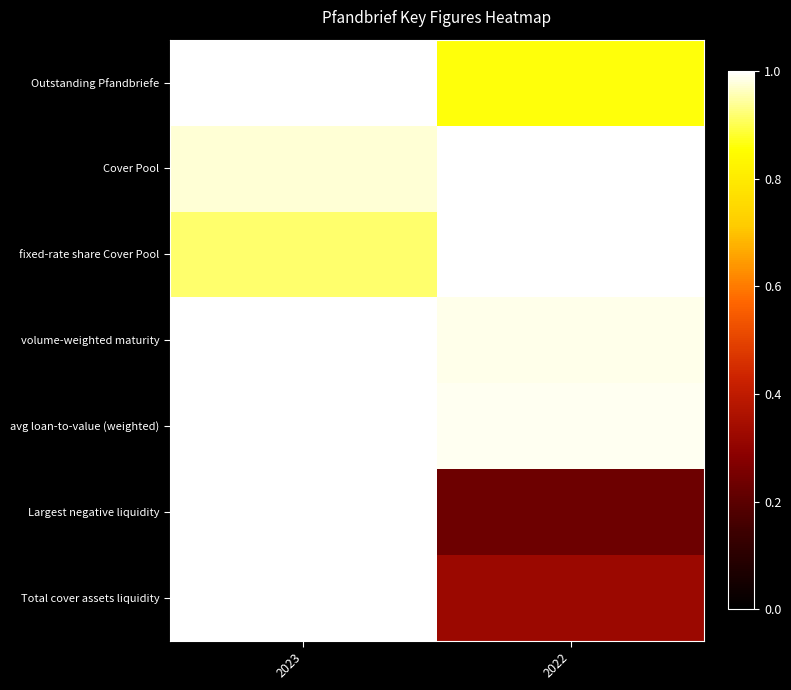

Between 2023 and 2022, which series saw the biggest shift?

Largest negative liquidity